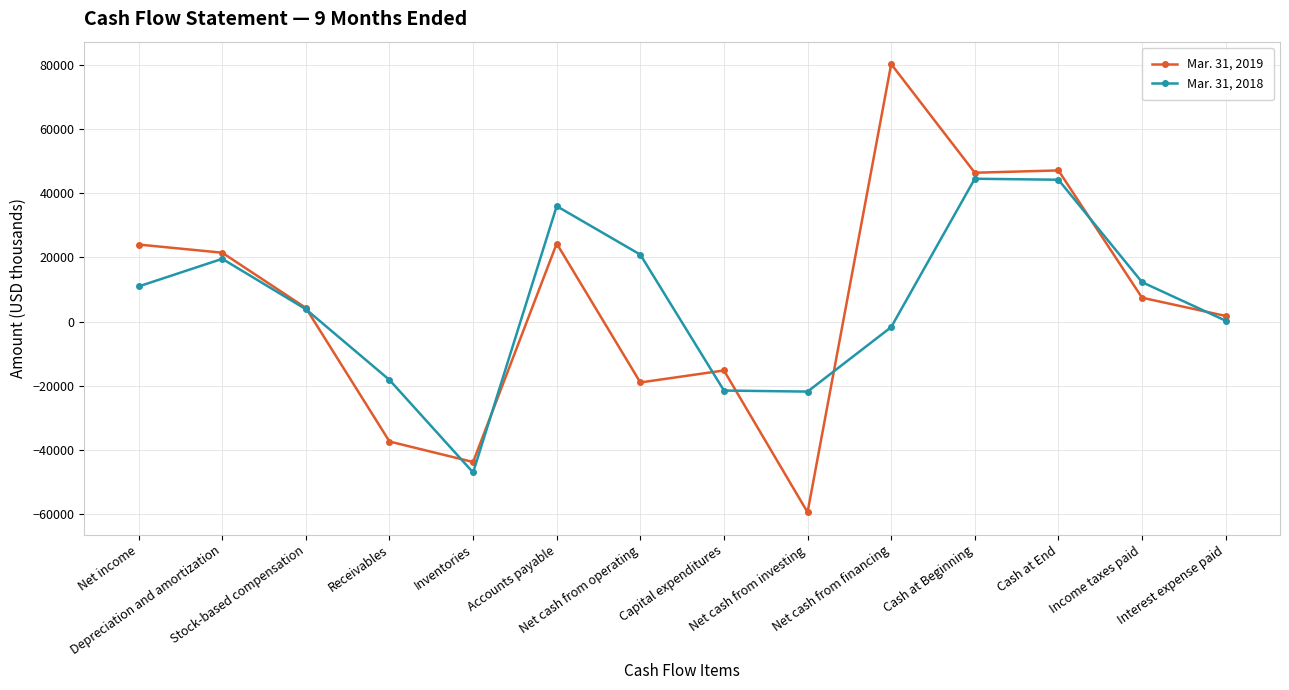

At how many categories does at least one series exceed 14295?

7